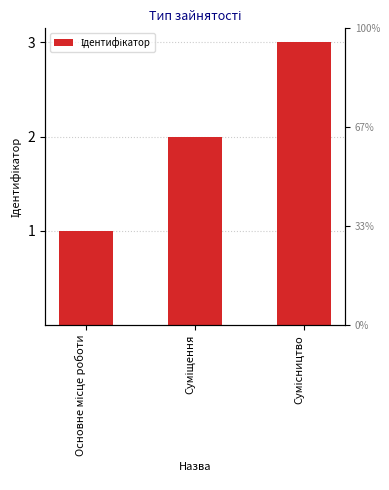

True or false: the data shows 3 at Сумісництво.

True